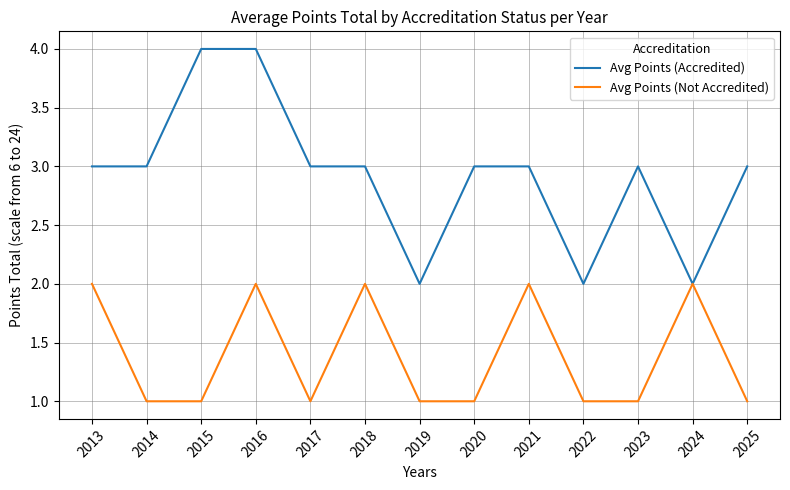

What is the average value of the Avg Points (Not Accredited) series?

1